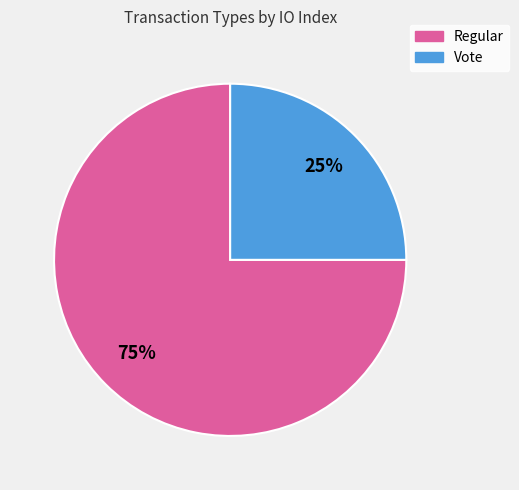

To the nearest percent, what is the combined percentage of Regular and Vote?

100%